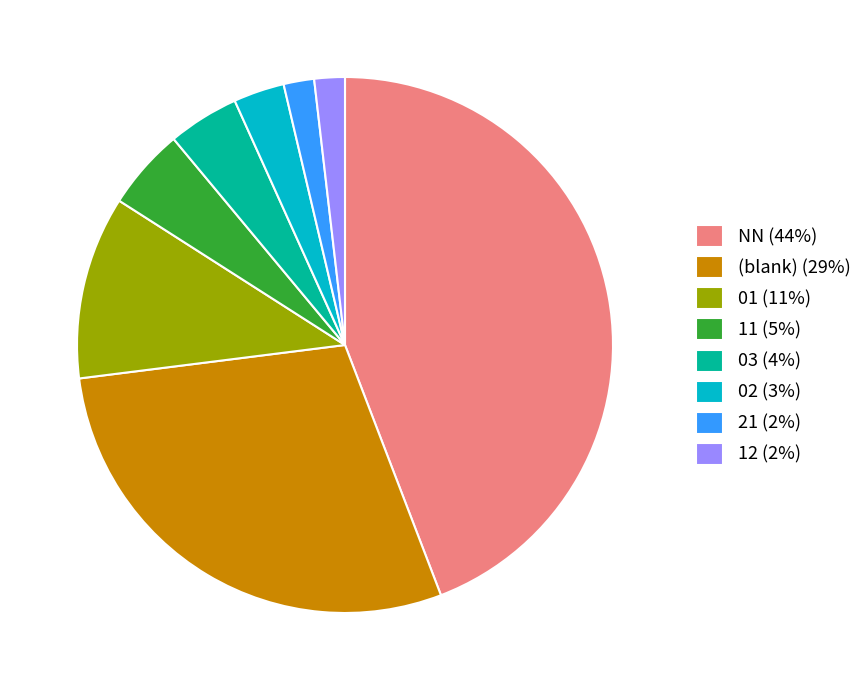

What is the ratio of the value at 11 (5%) to the value at 12 (2%)?

2.7